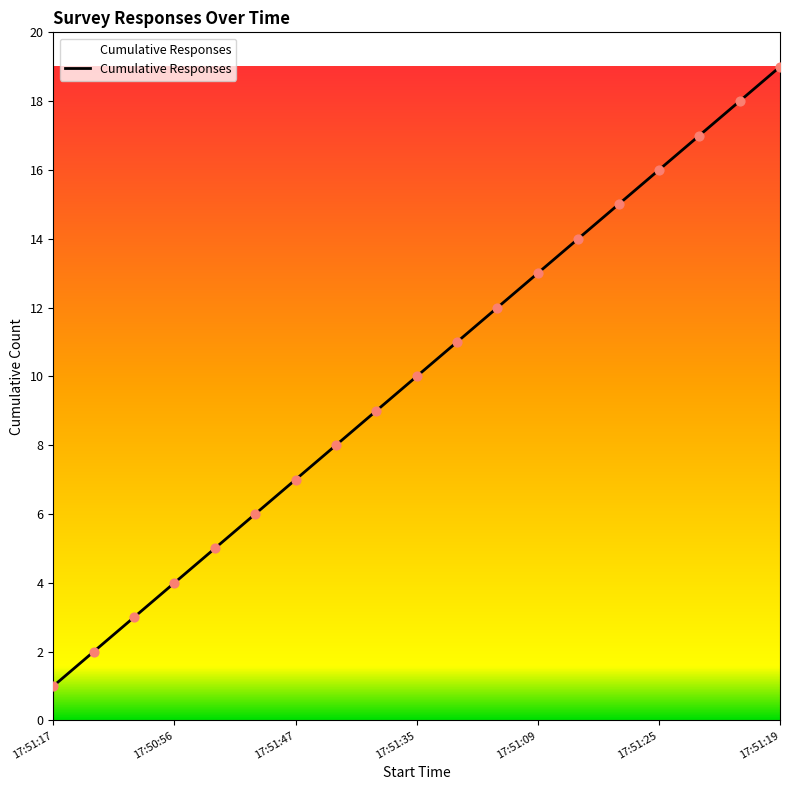

What is the difference between the maximum and minimum values?

18